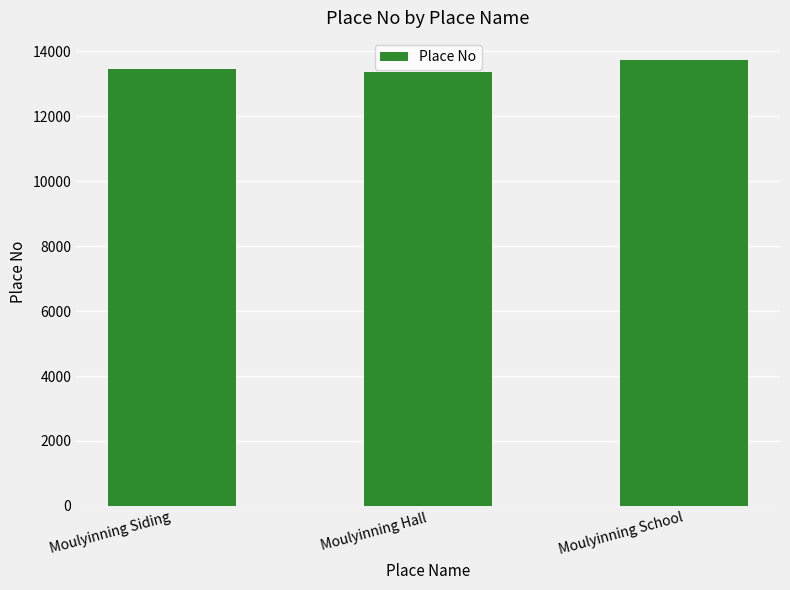

What is the difference between the maximum and second lowest values?

262